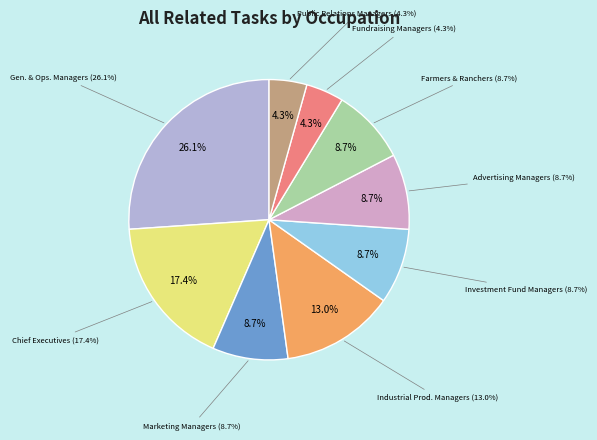

What is the smallest slice in the pie chart?

Fundraising Managers